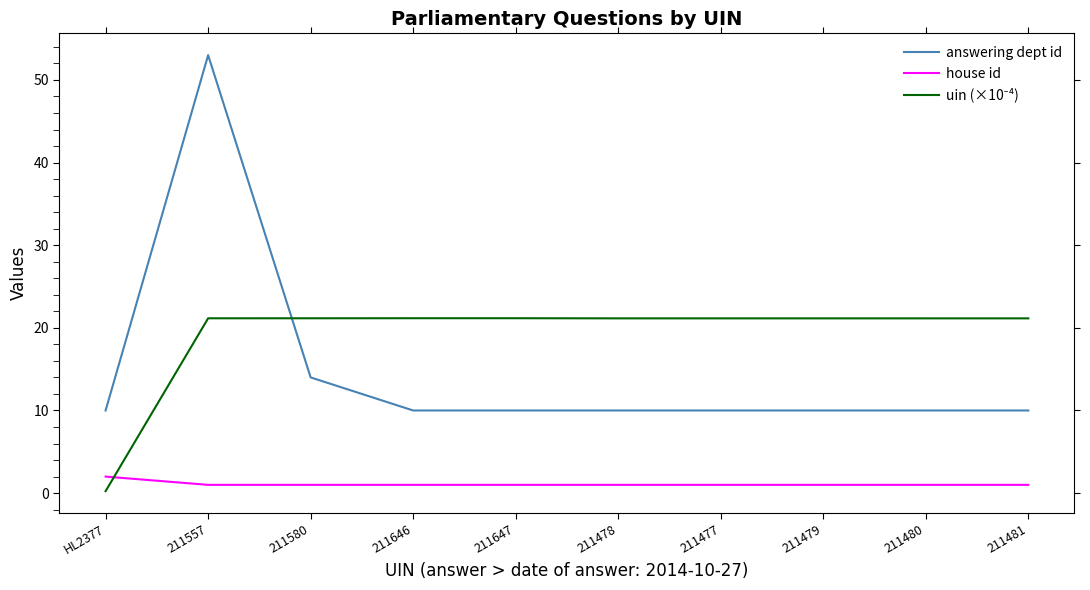

Which series has the largest range (max minus min)?

answering dept id